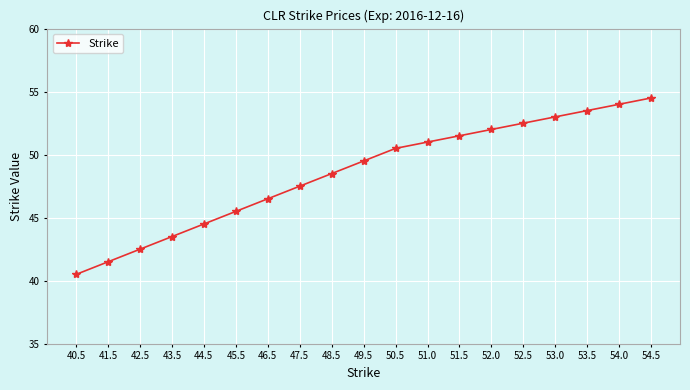

Does the chart display data point markers on the line(s)?

Yes